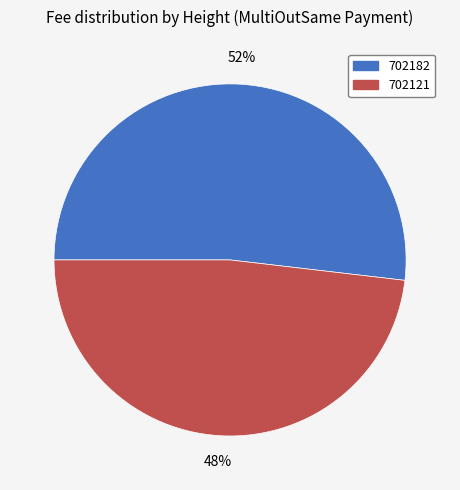

Does any single category account for the majority?

Yes